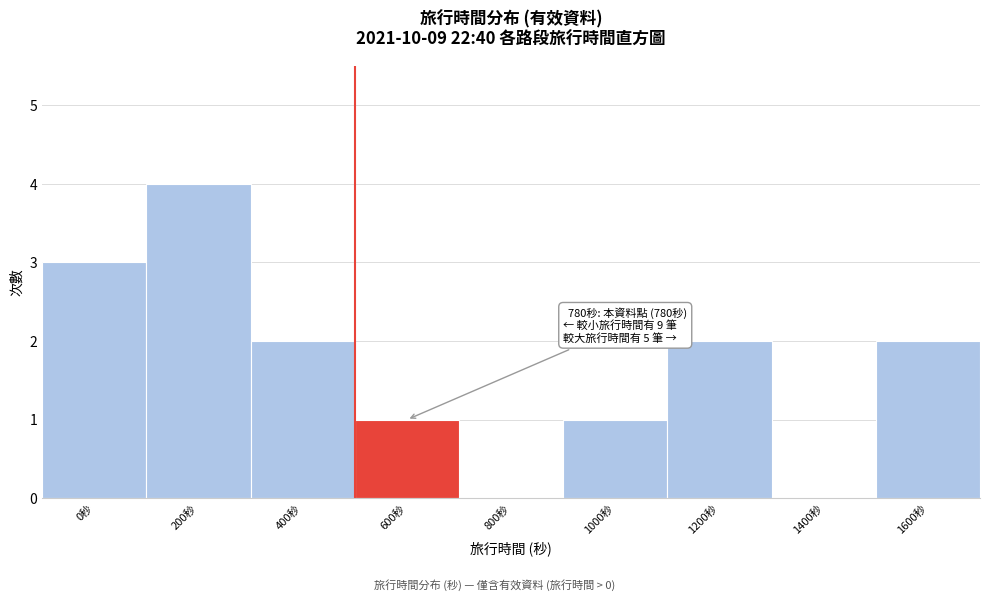

Reading right to left, transcribe all the data shown in this chart.

1600秒=2	1400秒=0	1200秒=2	1000秒=1	800秒=0	600秒=1	400秒=2	200秒=4	0秒=3